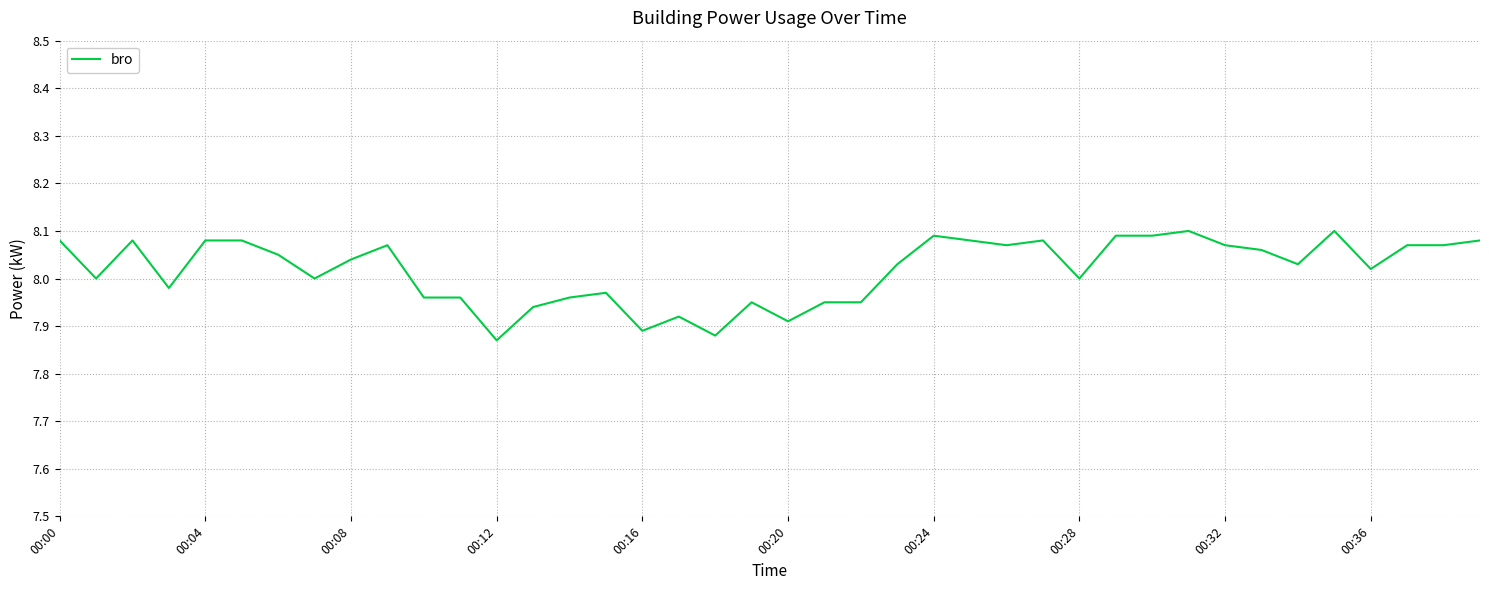

Reading left to right, transcribe all the data shown in this chart.

8.1	8.0	8.1	8.0	8.1	8.1	8.1	8.0	8.0	8.1	8.0	8.0	7.9	7.9	8.0	8.0	7.9	7.9	7.9	8.0	7.9	8.0	8.0	8.0	8.1	8.1	8.1	8.1	8.0	8.1	8.1	8.1	8.1	8.1	8.0	8.1	8.0	8.1	8.1	8.1